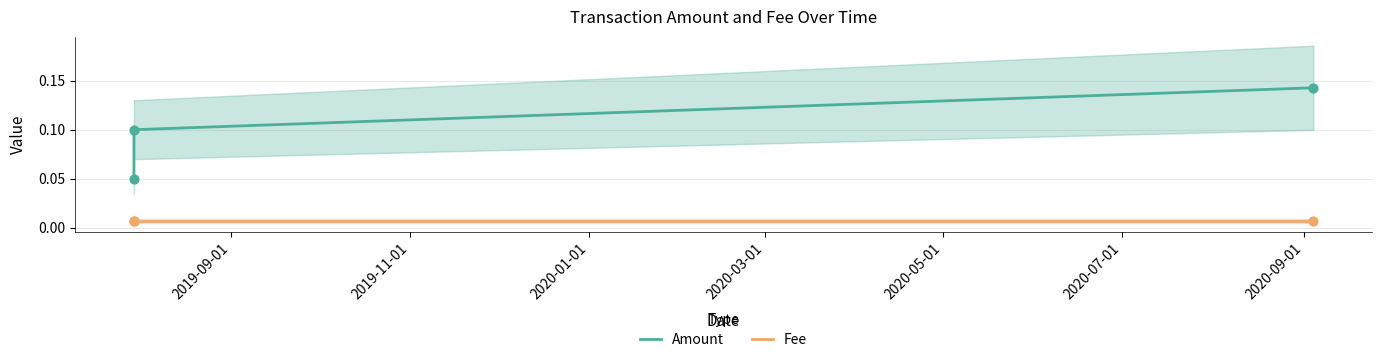

At how many categories does at least one series exceed 0?

3